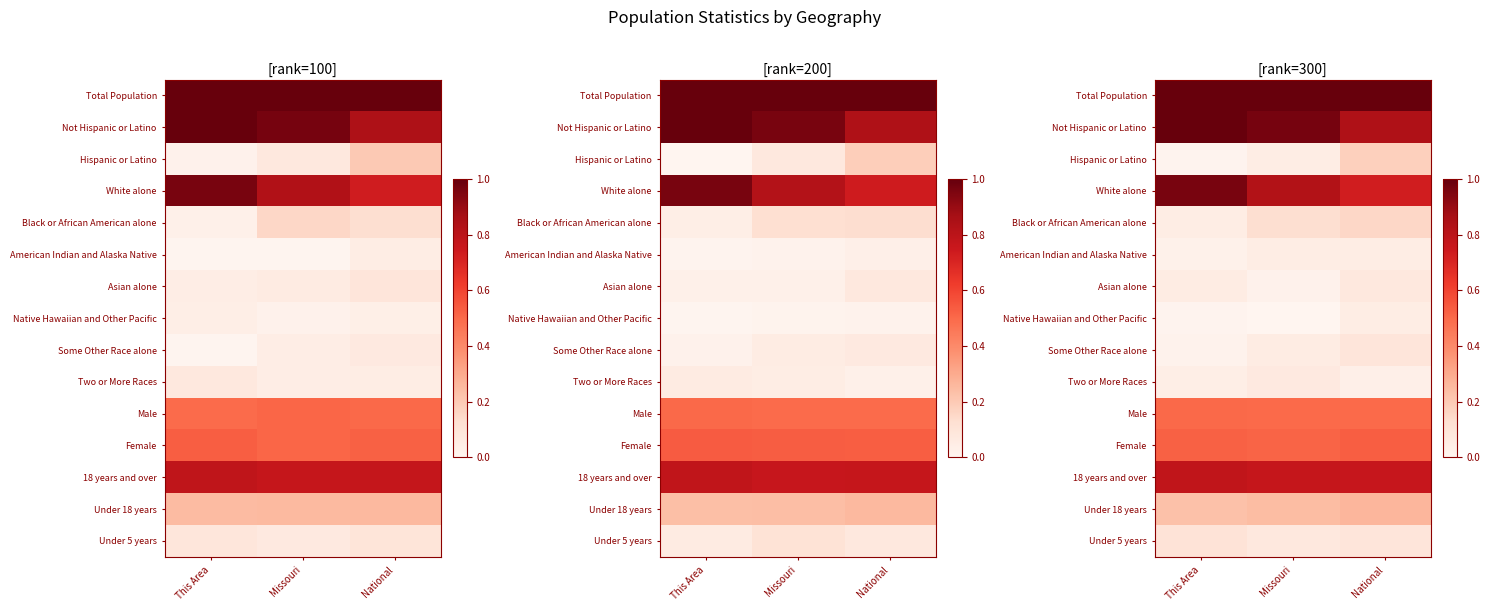

At how many categories does at least one series exceed 0?

3